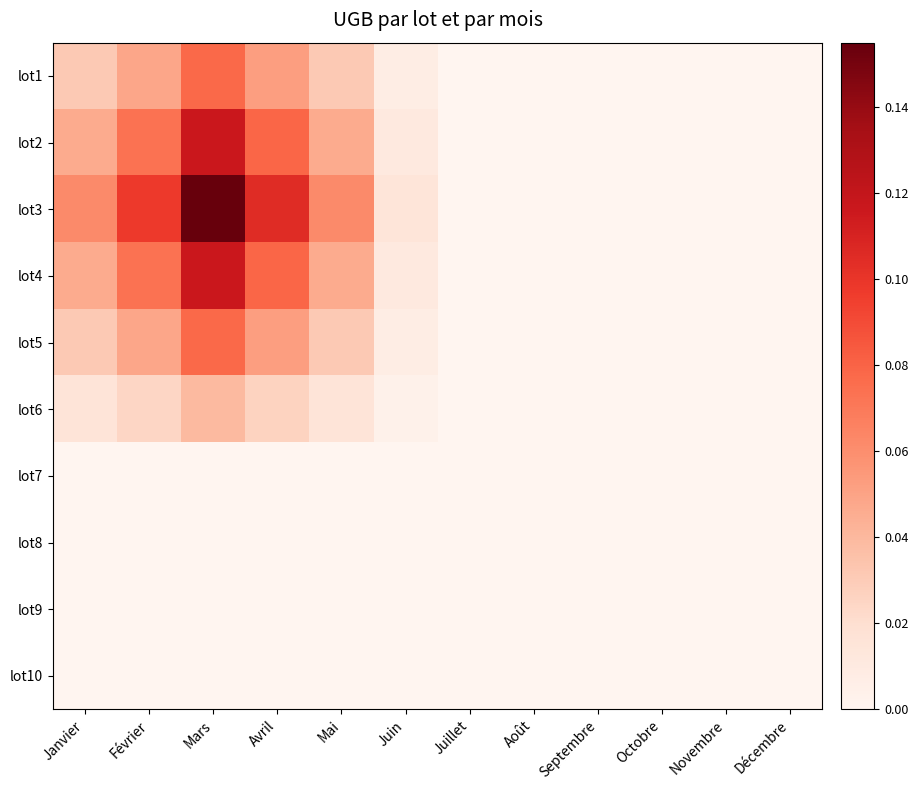

Rank the series by their maximum value, from lowest to highest.

lot7, lot8, lot9, lot10, lot6, lot1, lot5, lot2, lot4, lot3